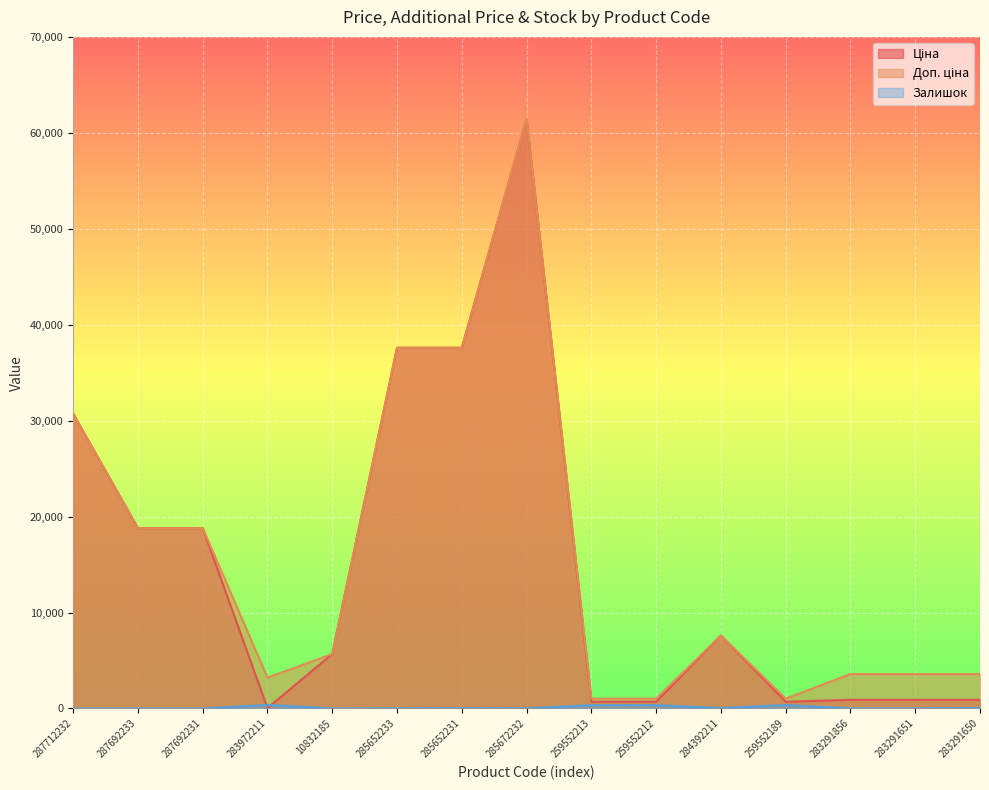

What is the label of the 4th point from the right?

259552189